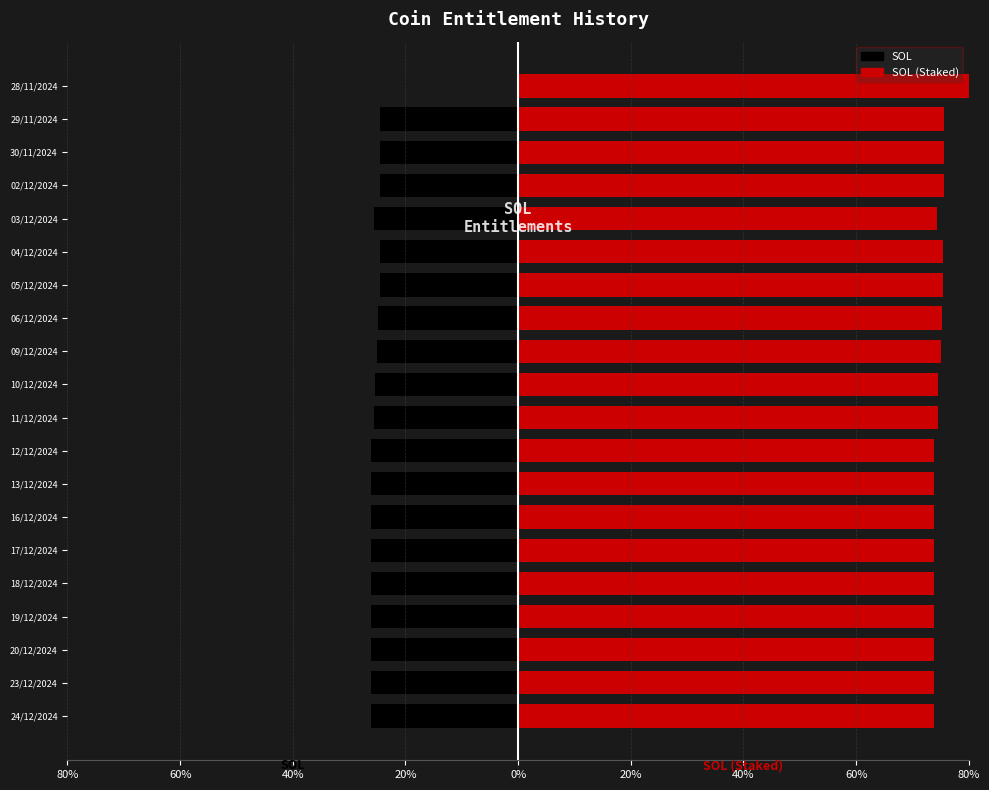

What is the sum of the SOL (Staked) values at 11/12/2024 and 09/12/2024?

1.5